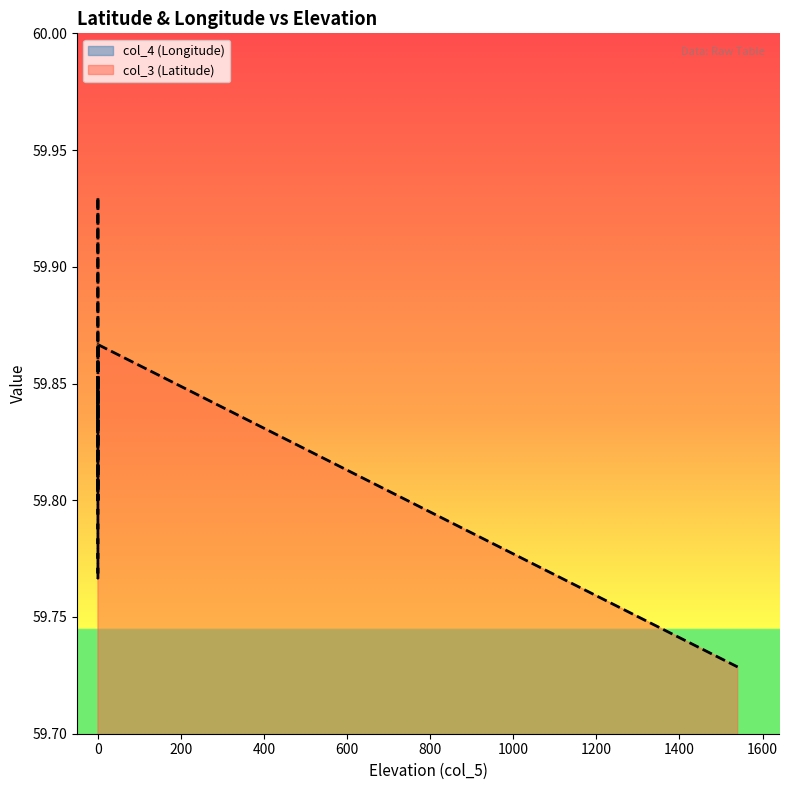

Read the col_4 (Longitude) value at 0.

8.4